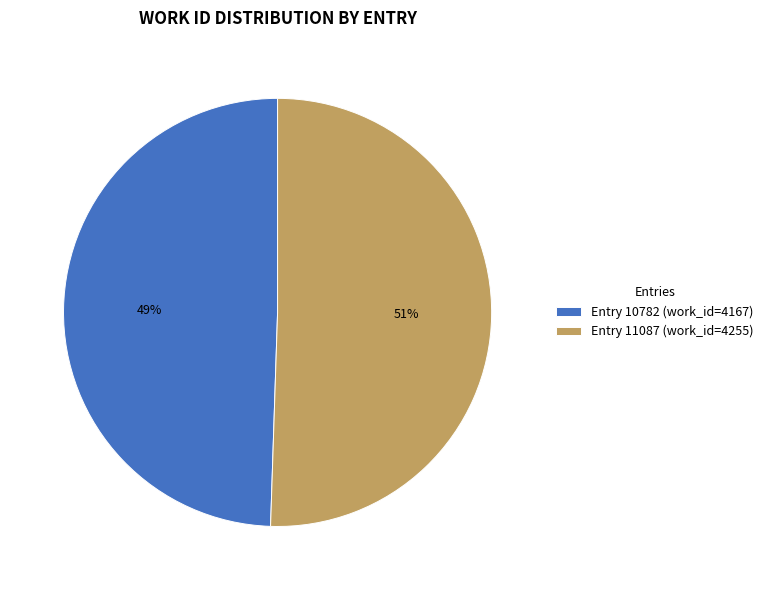

Rank the categories by value from highest to lowest.

Entry 11087 (work_id=4255), Entry 10782 (work_id=4167)